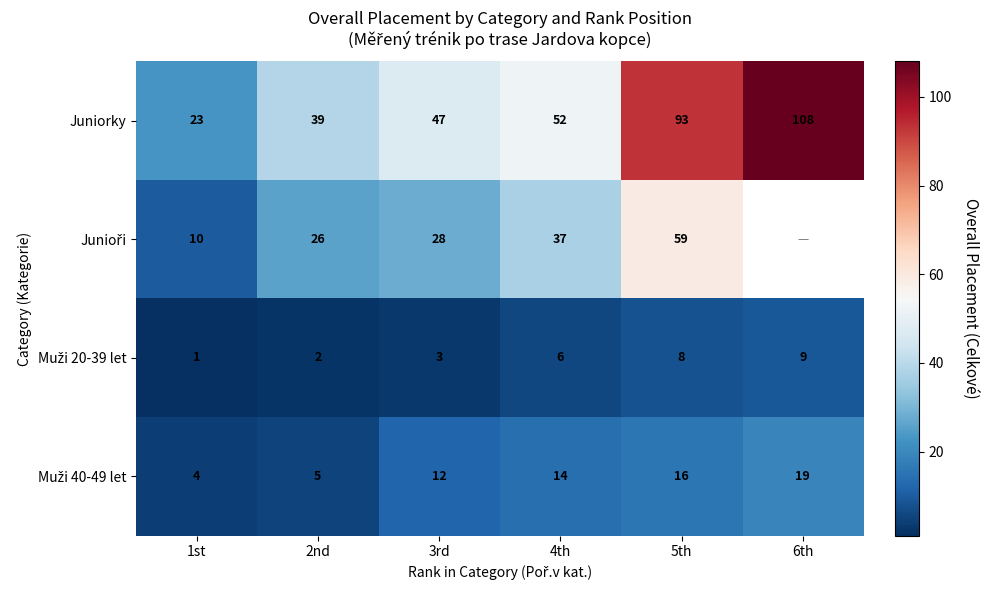

What is the maximum value for Juniorky?

108